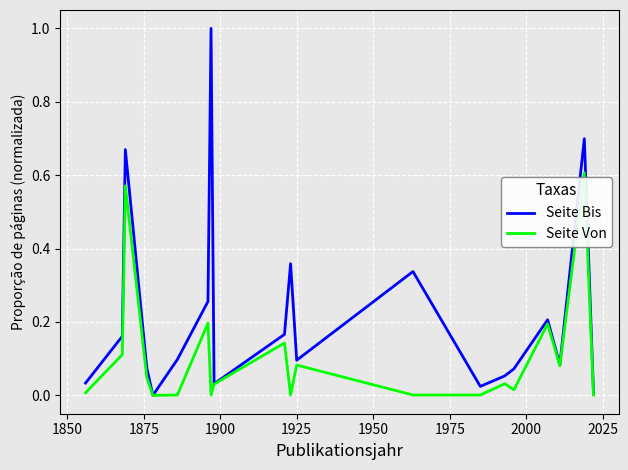

List the series in order of their overall mean, lowest first.

Seite Von, Seite Bis